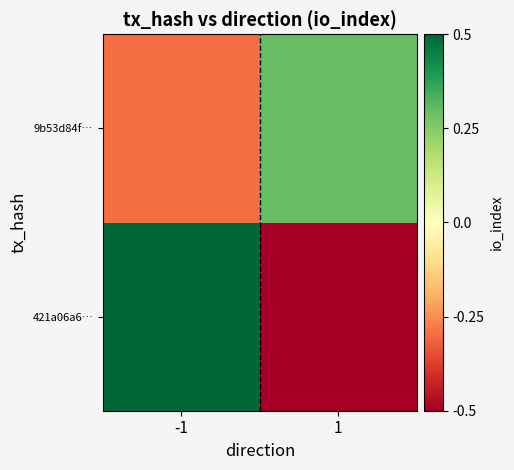

Rank the series by their maximum value, from lowest to highest.

9b53d84f…, 421a06a6…